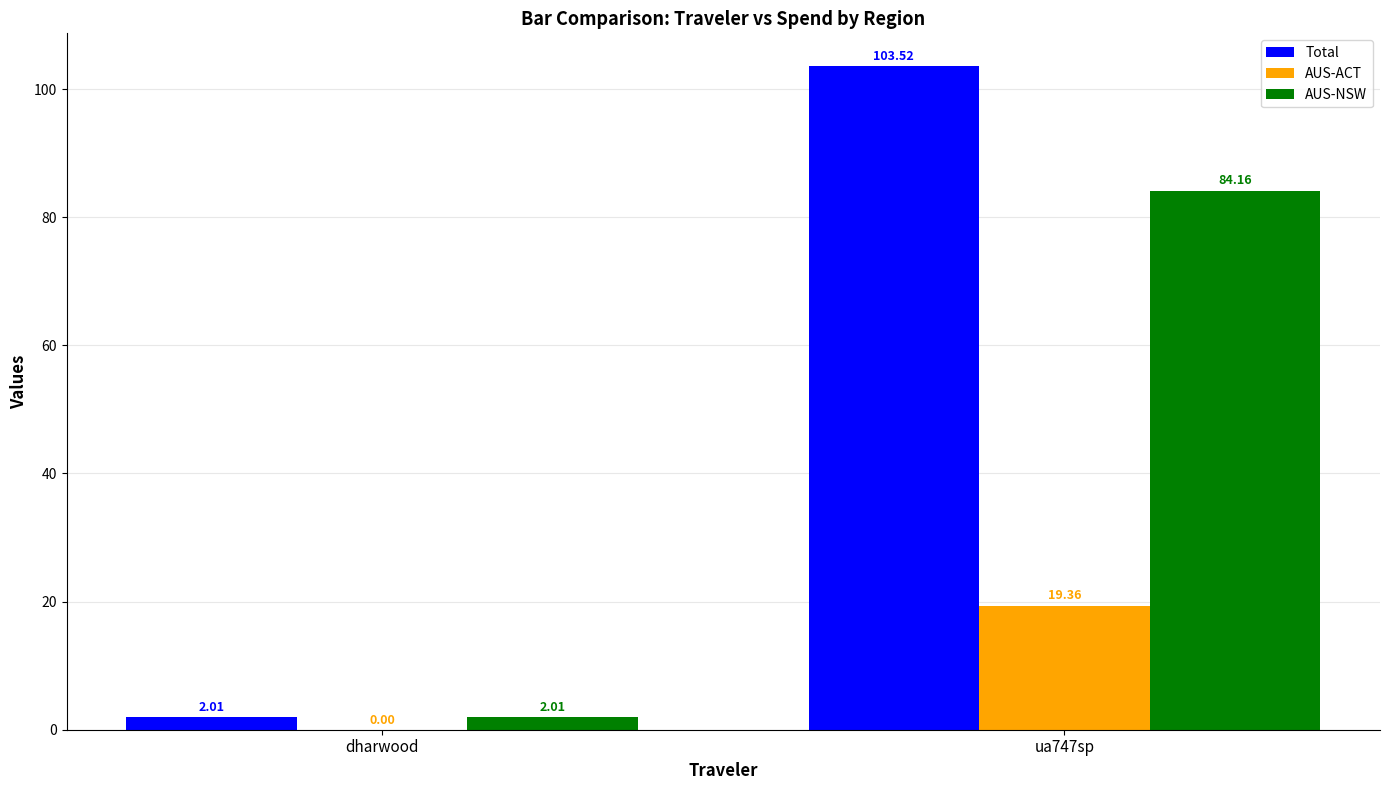

What is the highest value of the Total series?

103.5